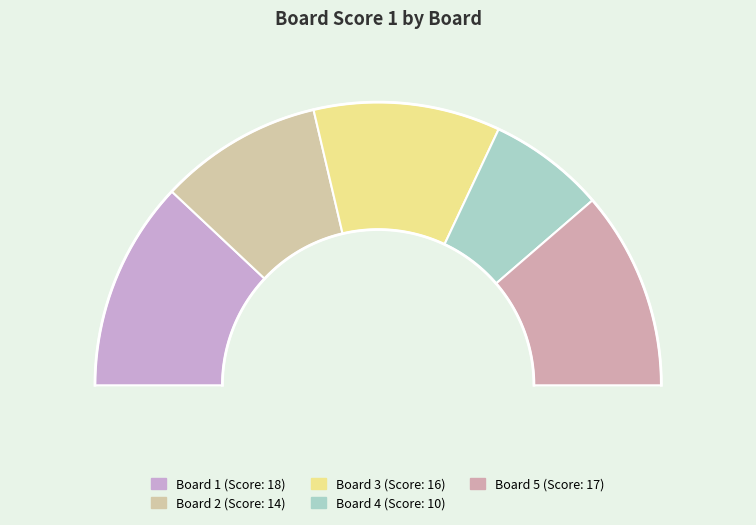

Which slice is the largest?

1